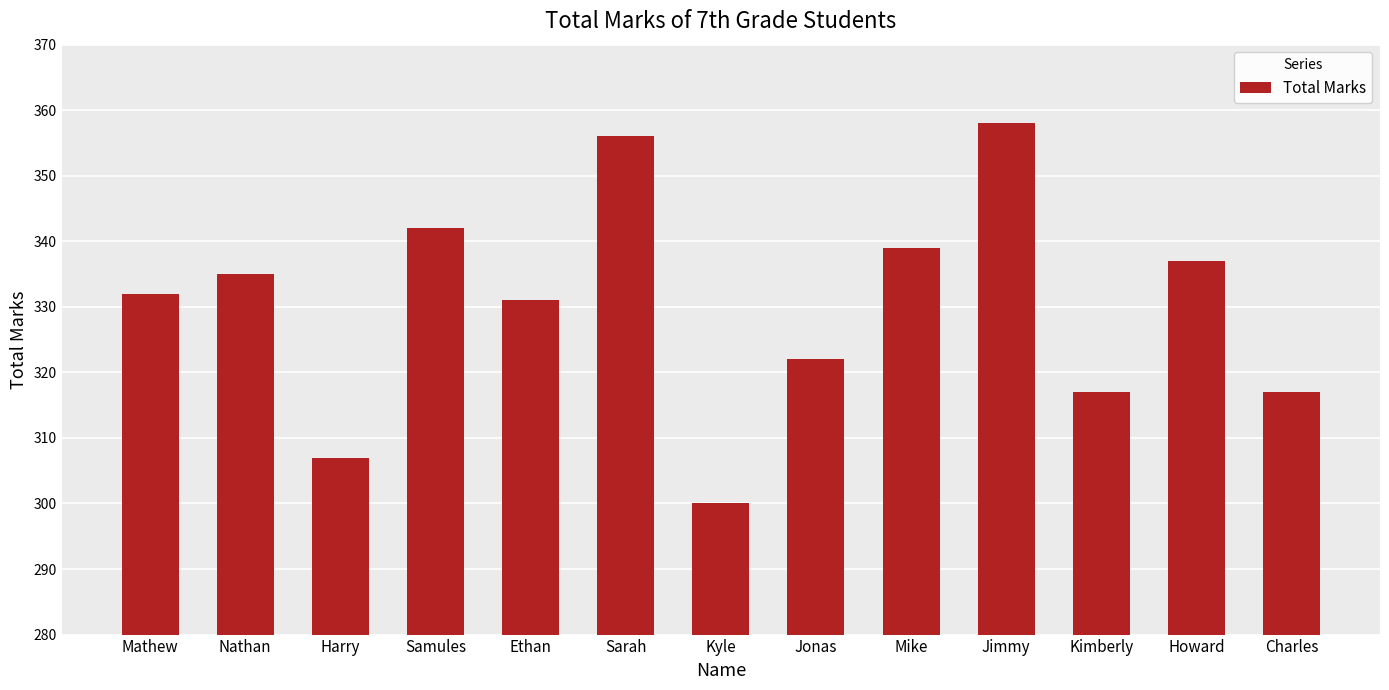

What is the value of the 1st bar from the left?

332